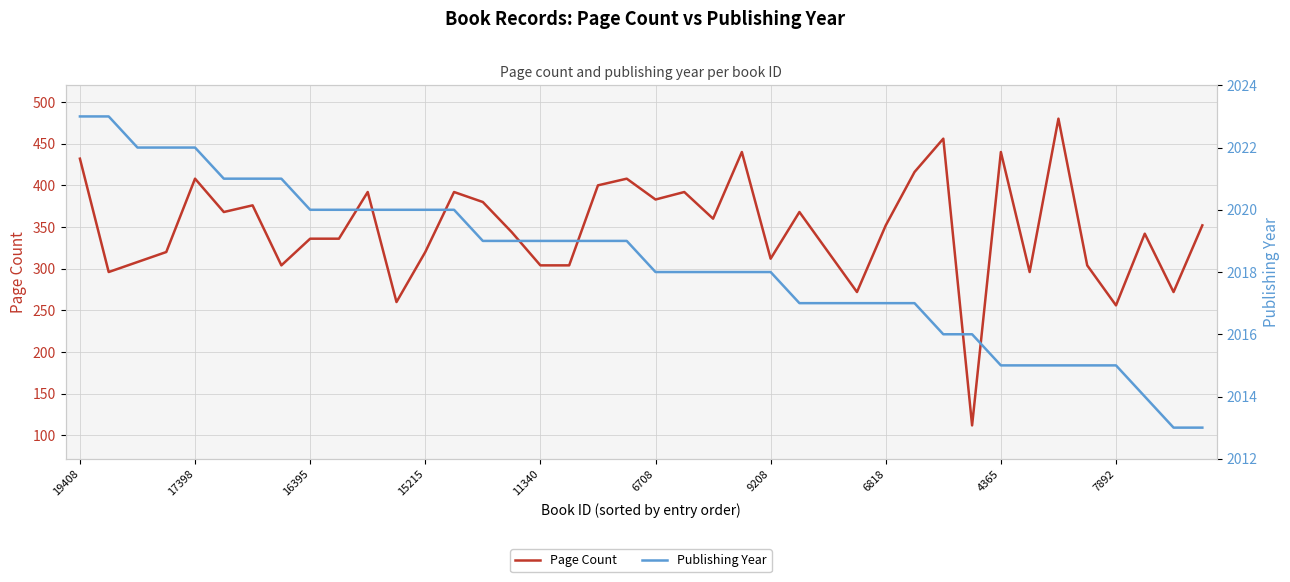

What position from the right is 23?

17